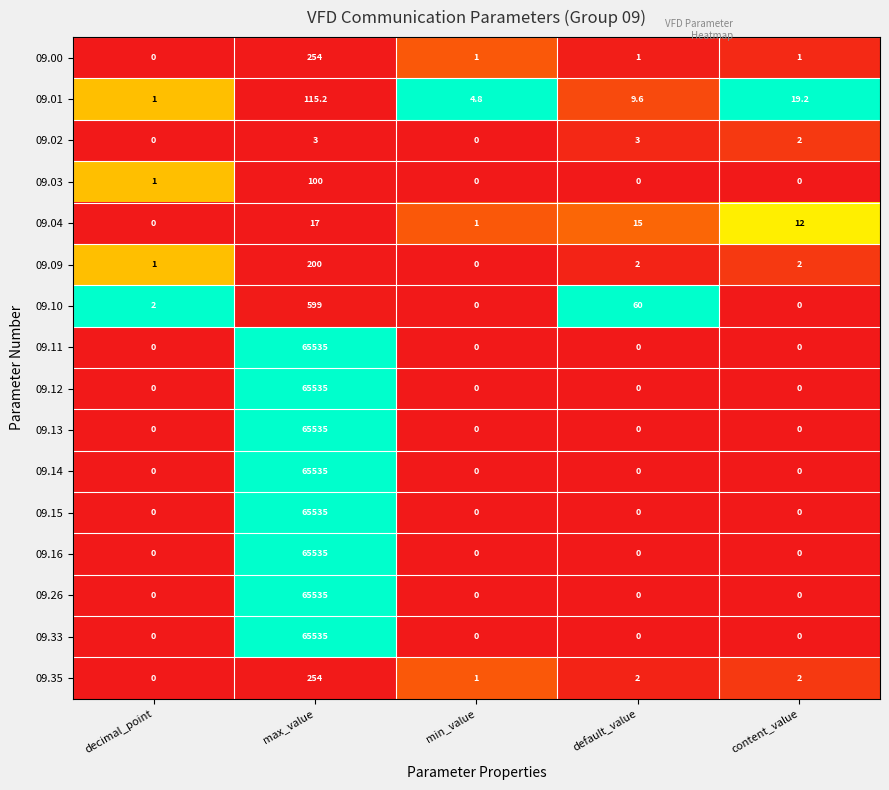

At which category is the sum across all series the highest?

max_value